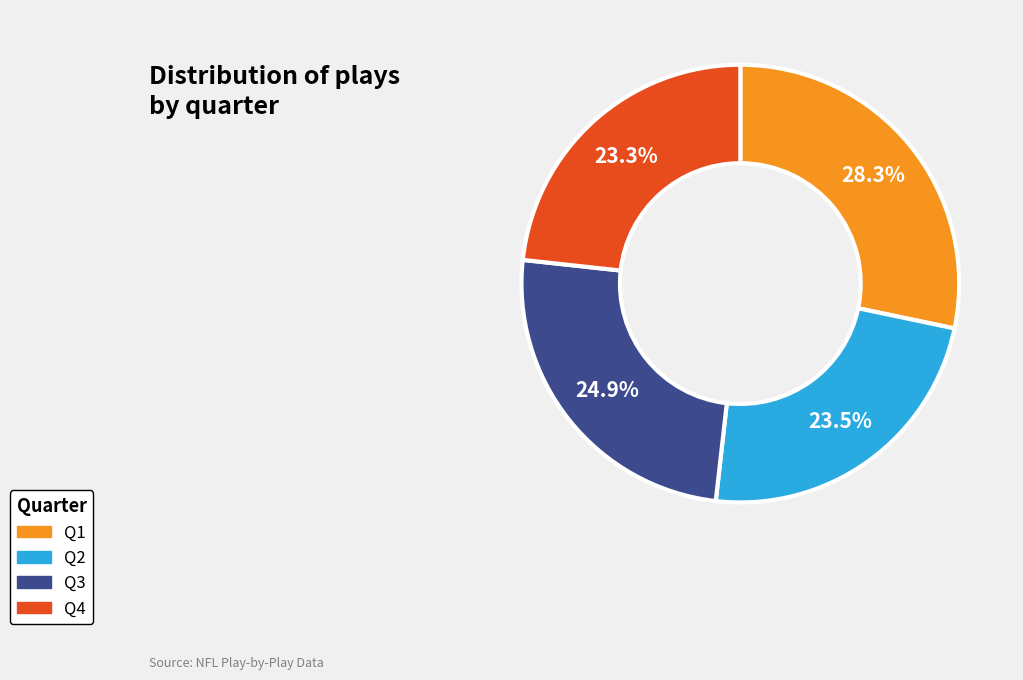

To the nearest percent, what is the average slice percentage?

25%